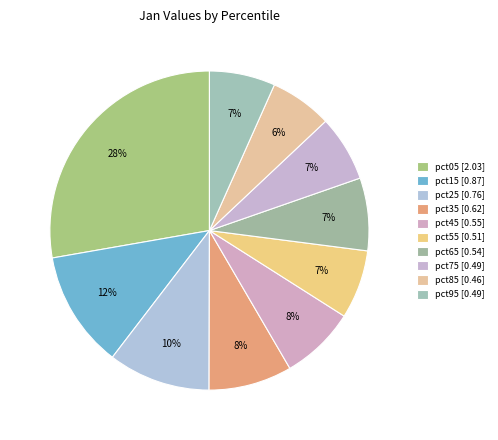

Rank the categories by value from highest to lowest.

pct05, pct15, pct25, pct35, pct45, pct65, pct55, pct75, pct95, pct85